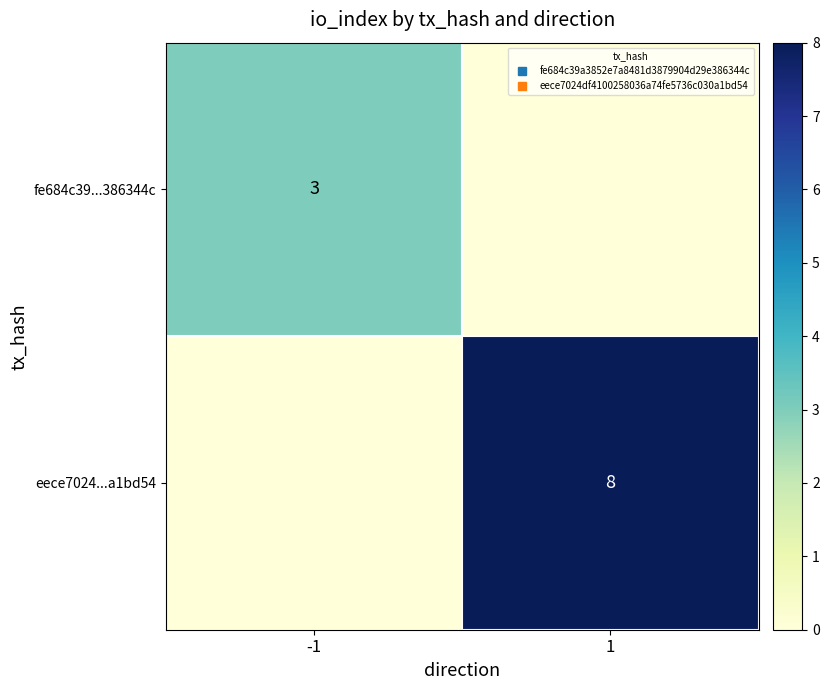

Rank the series by their maximum value, from highest to lowest.

eece7024...a1bd54, fe684c39...386344c